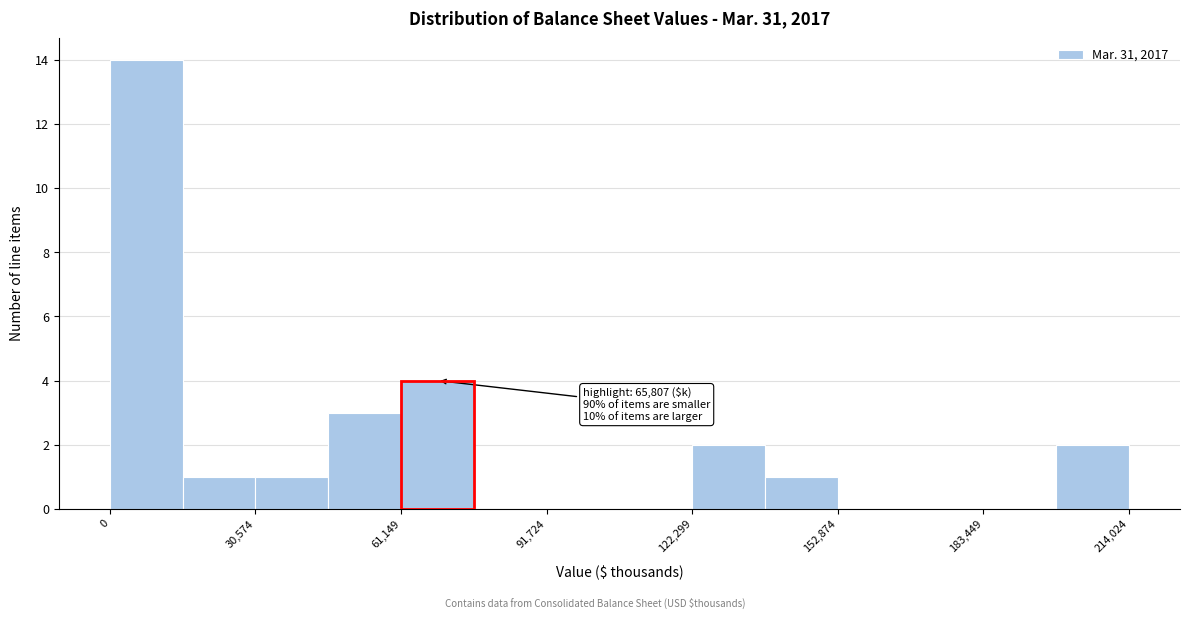

Read against the x-axis, roughly where is the centre of the tallest bar?

10000